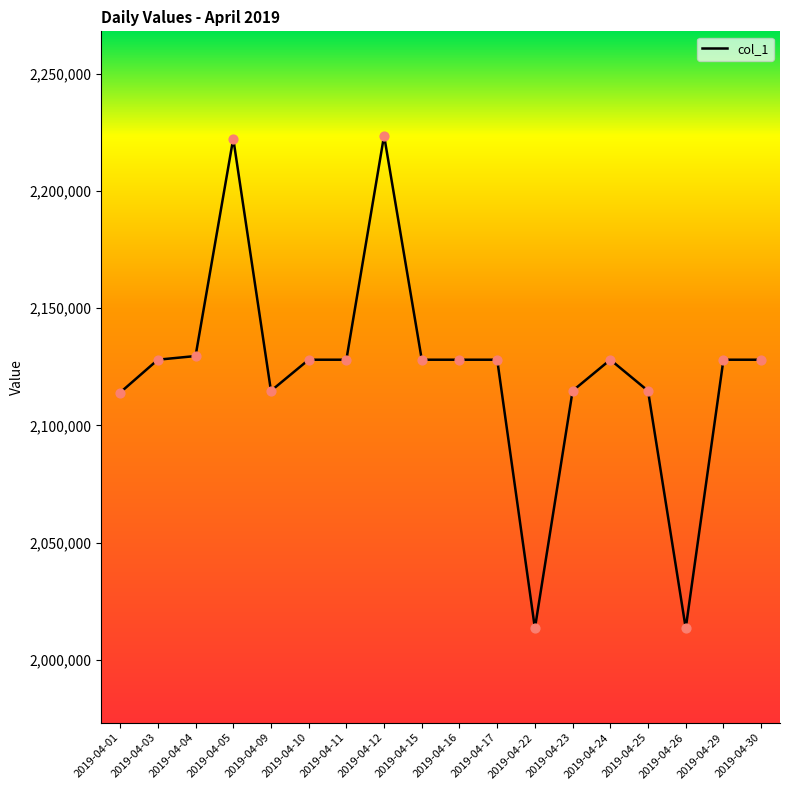

What is the change in value from 2019-04-22 to 2019-04-23?

+101278